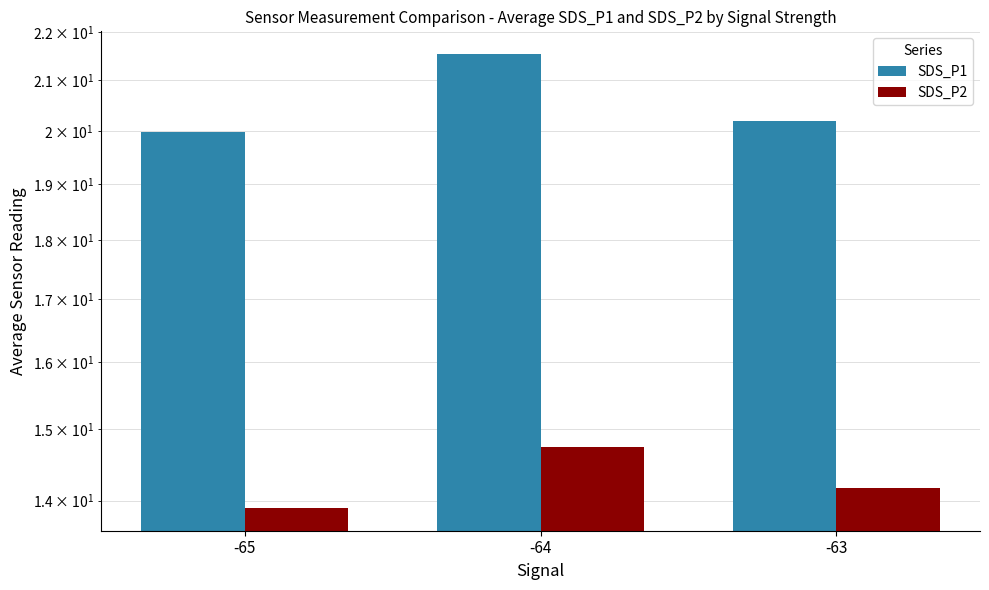

What is the total value across all series at -65?

33.9